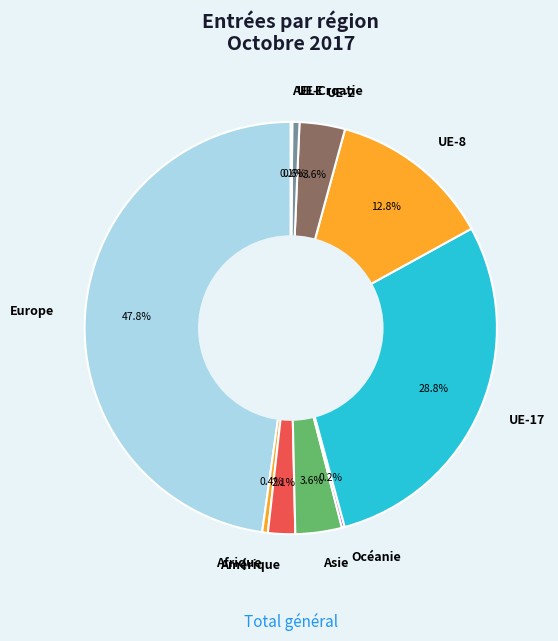

How much of the chart is everything except Afrique?

99.6%